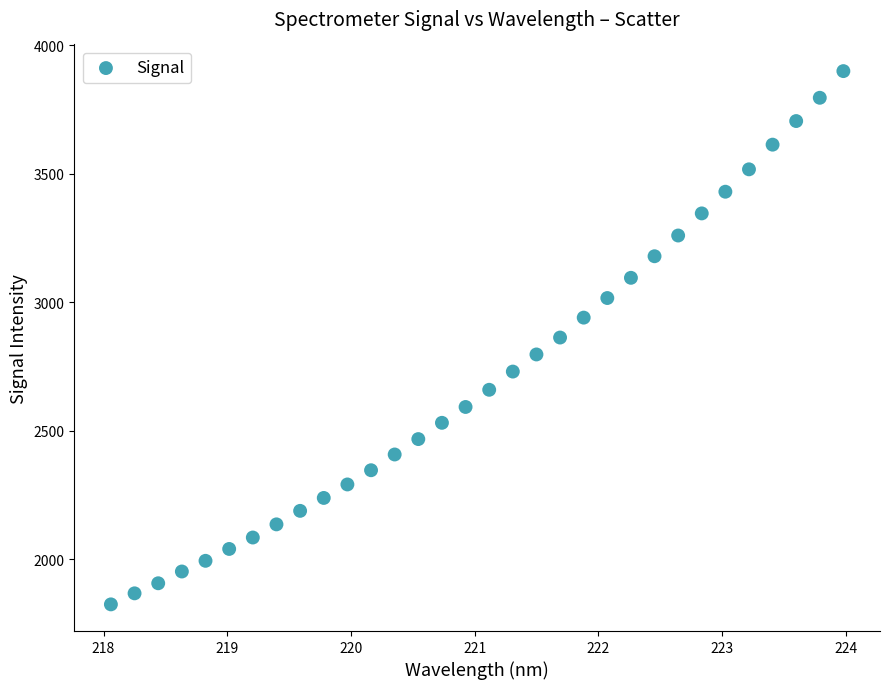

What is the range of X values (max minus min)?

5.9